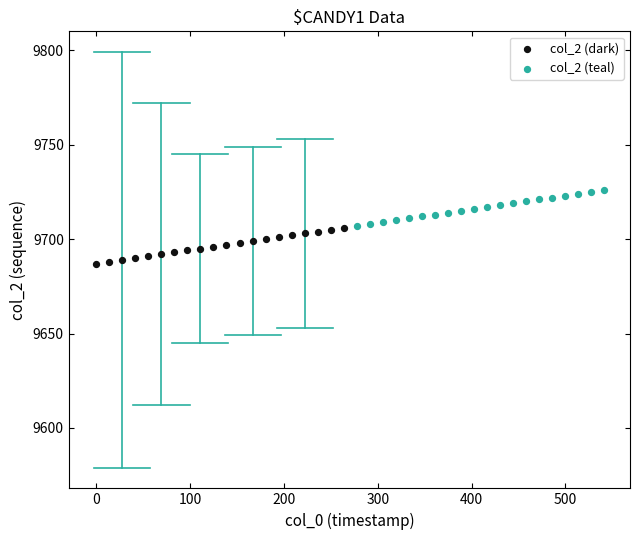

Which series contains the highest Y value?

col_2 (teal)